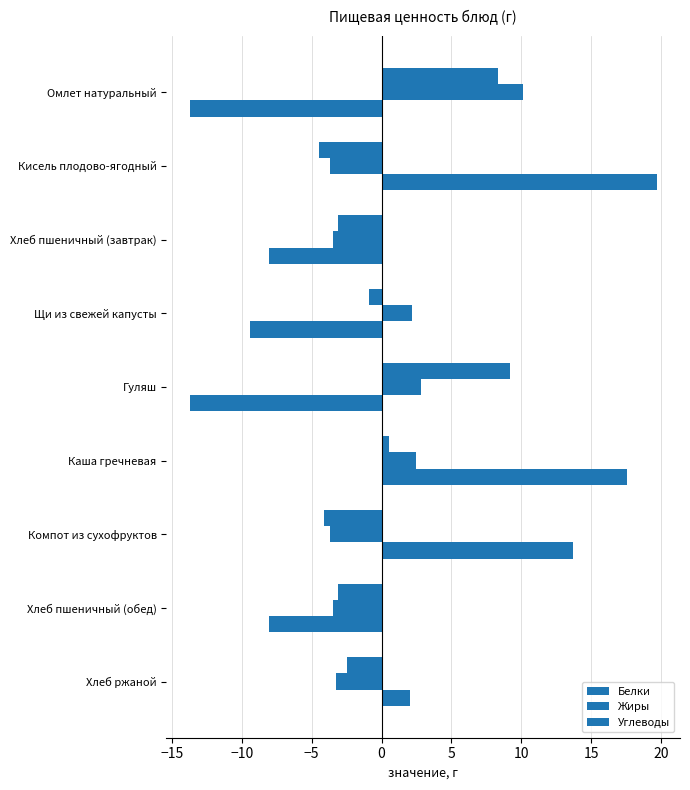

How many negative values does the Белки series have?

6